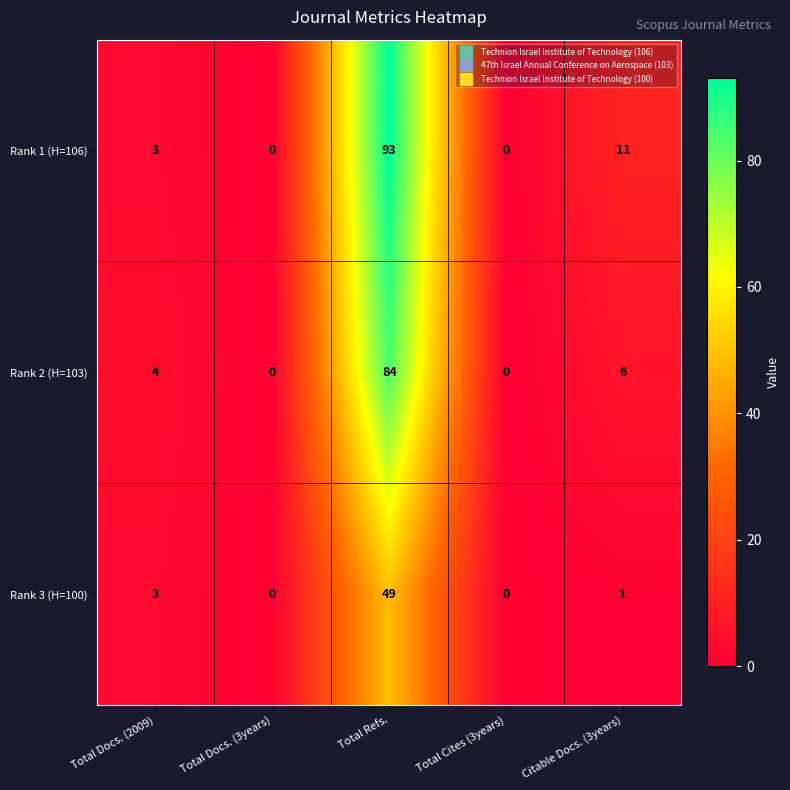

At how many categories does at least one series exceed 29?

1